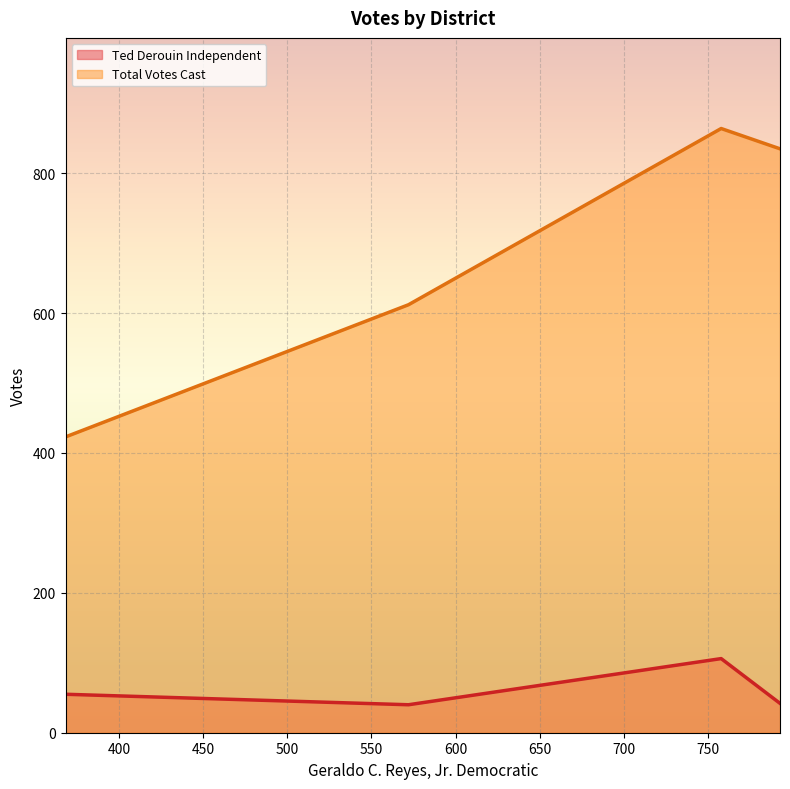

What is the total value across all series at 75-2-Washington Park House?

478